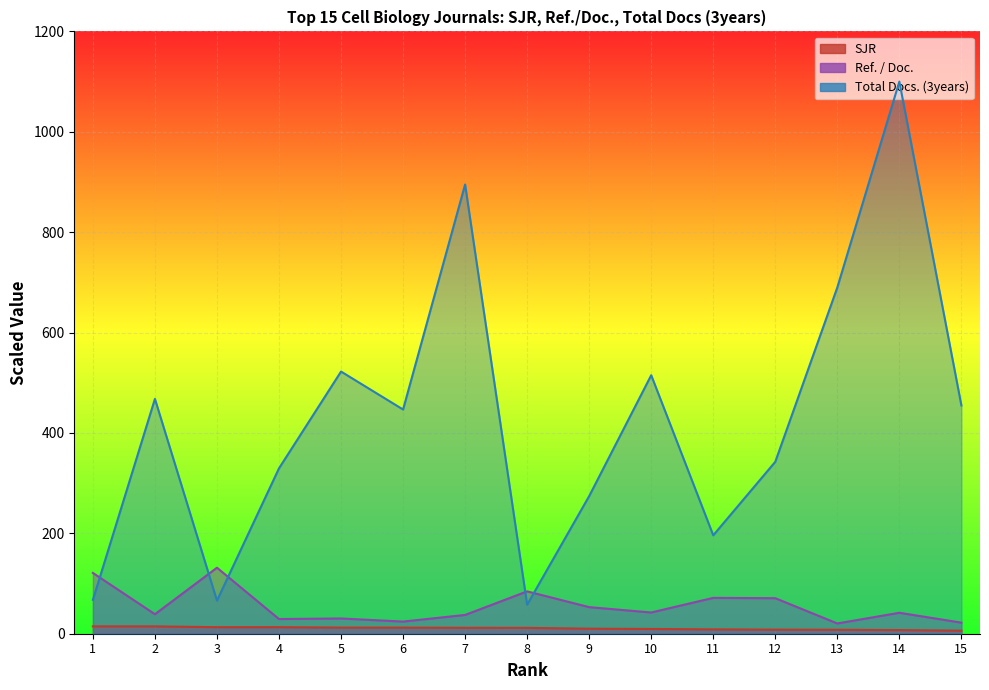

What is the minimum value shown in the chart?

6.1